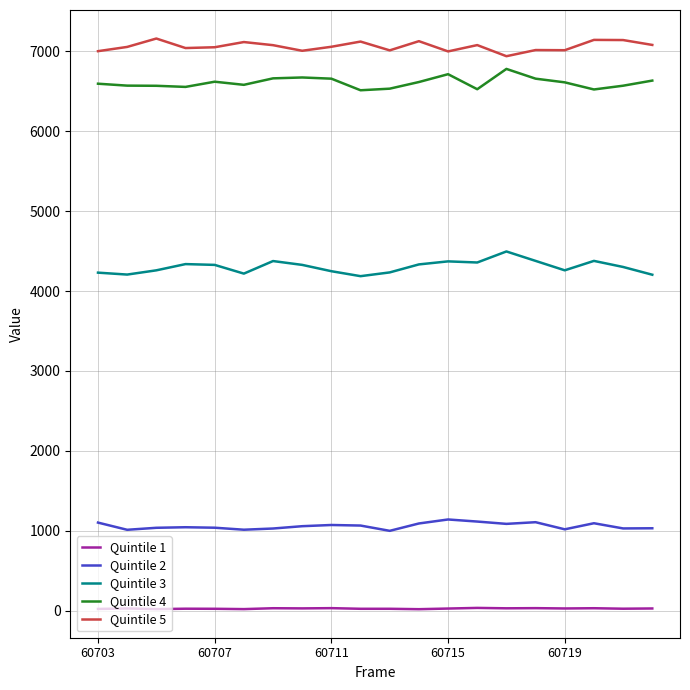

What is the sum of all Quintile 2 values?

21219